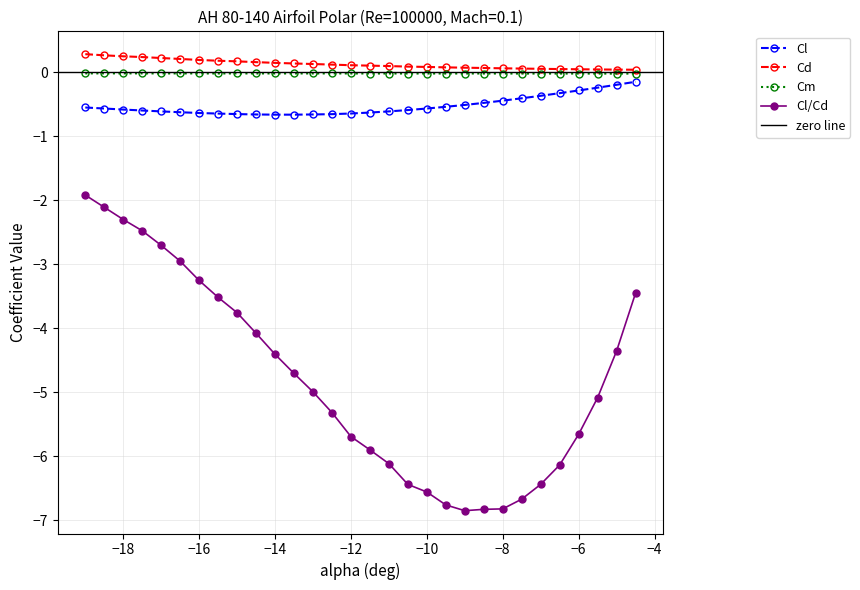

True or false: Cd has a value of 0.0 at -5.5.

True